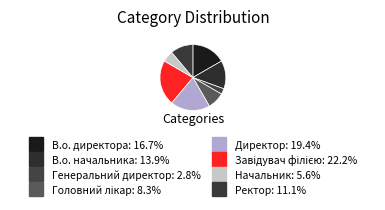

How many slices are in this pie chart?

8